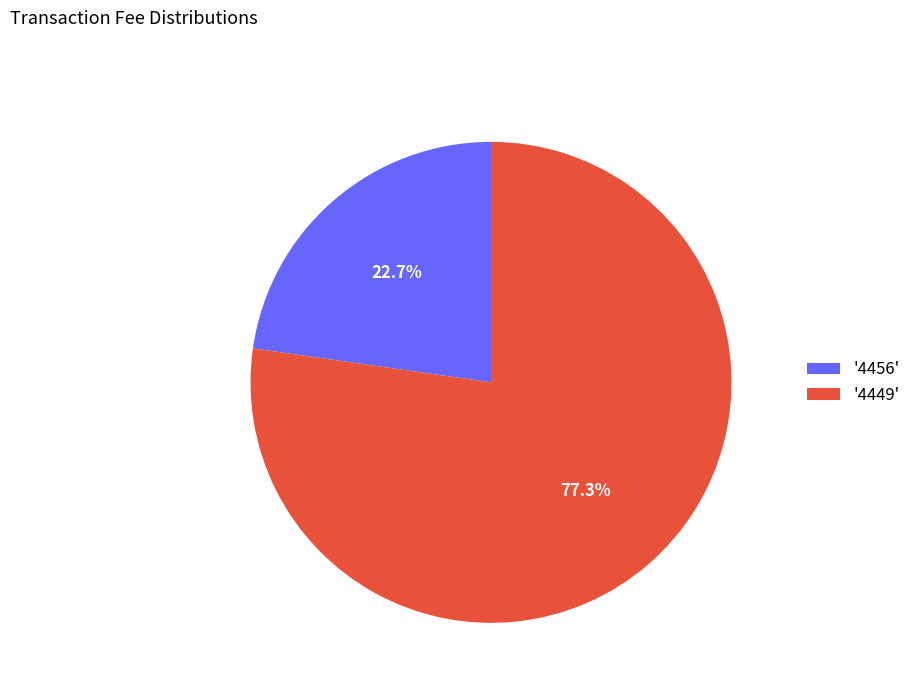

How many slices are in this pie chart?

2